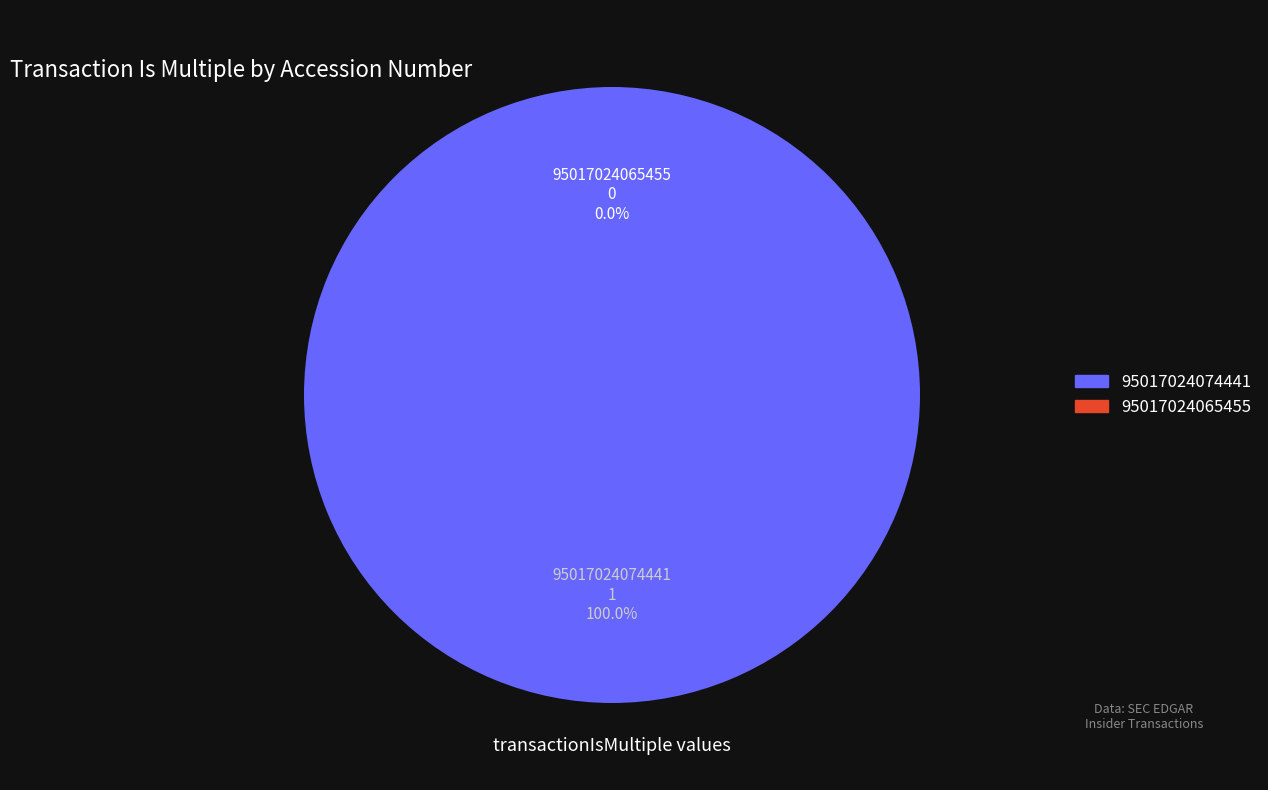

To the nearest percent, what is the combined percentage of 95017024074441 and 95017024065455?

100%